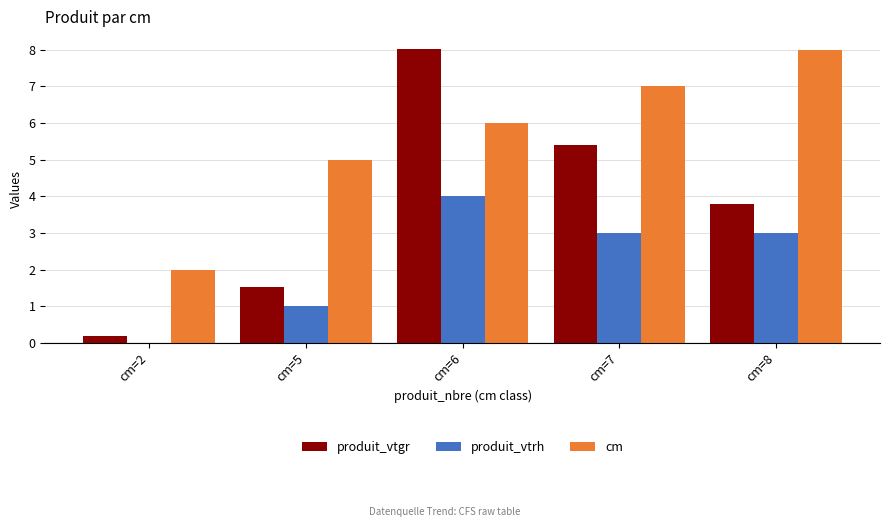

What is the total value across all series at cm=7?

15.4